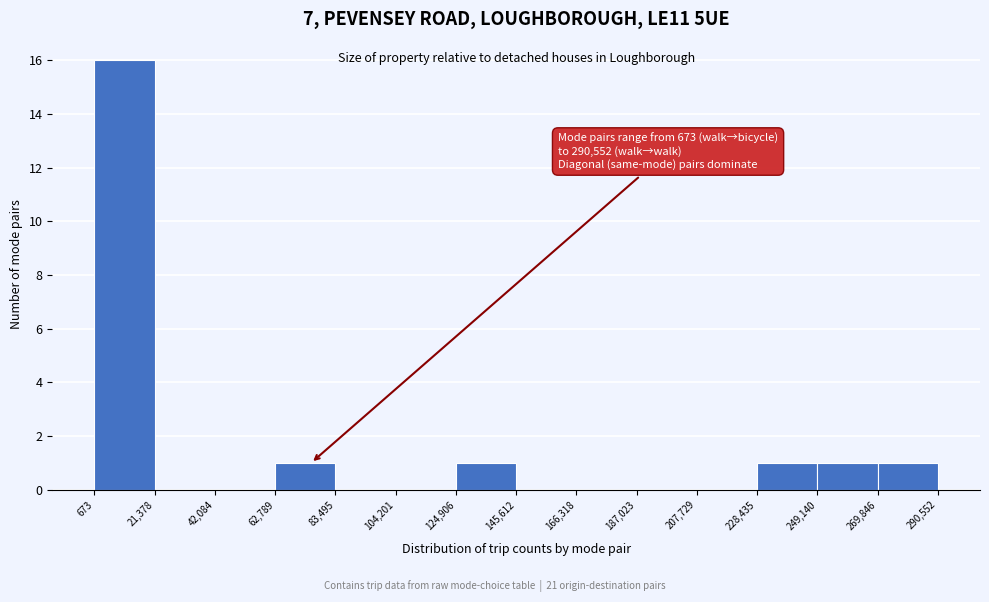

Which range on the x-axis has the tallest bar?

673 to 21,378